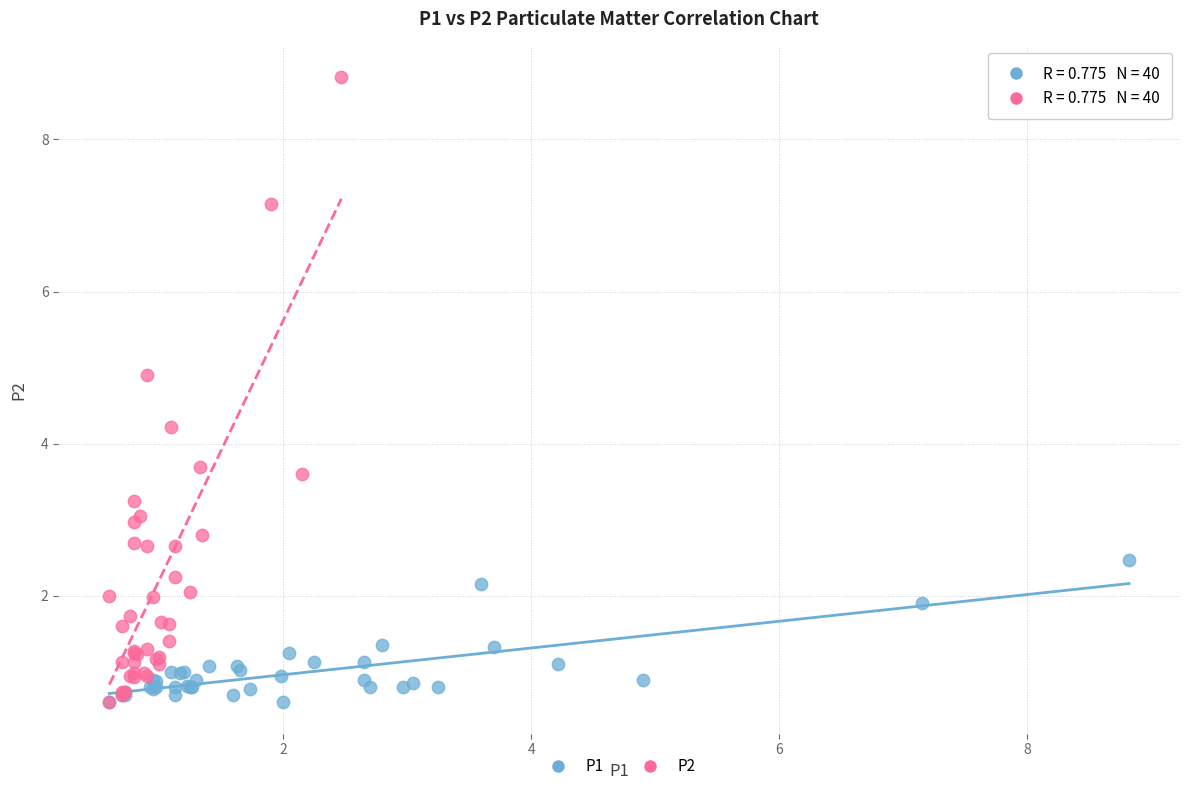

Which series contains the highest Y value?

P2